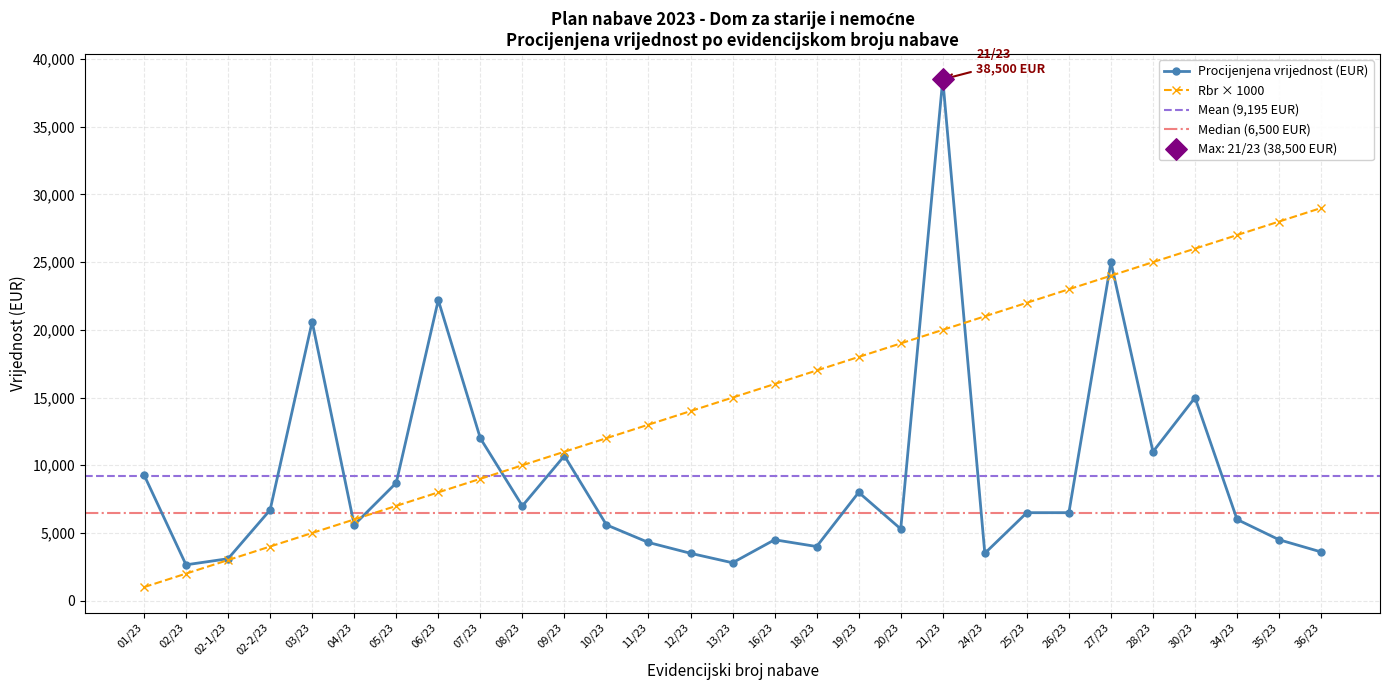

What is the total value across all series at 34/23?

33000